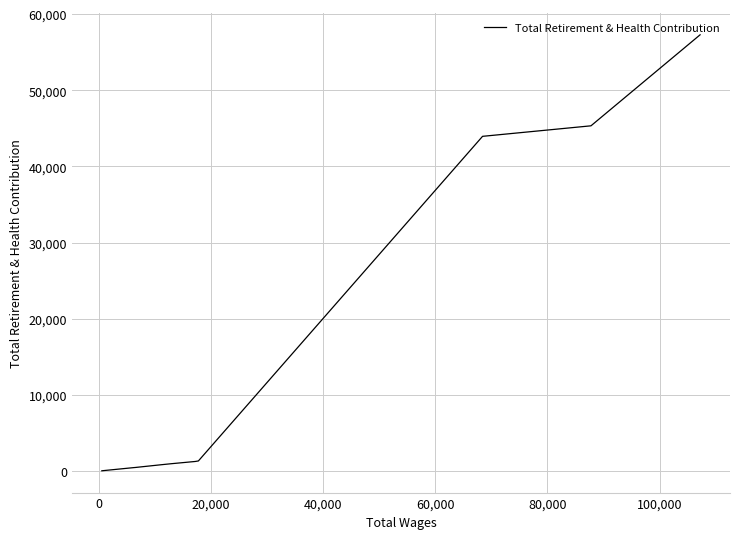

Reading right to left, list all the values displayed in this chart.

44	97	457	478	843	970	1266	1335	43956	45336	57286